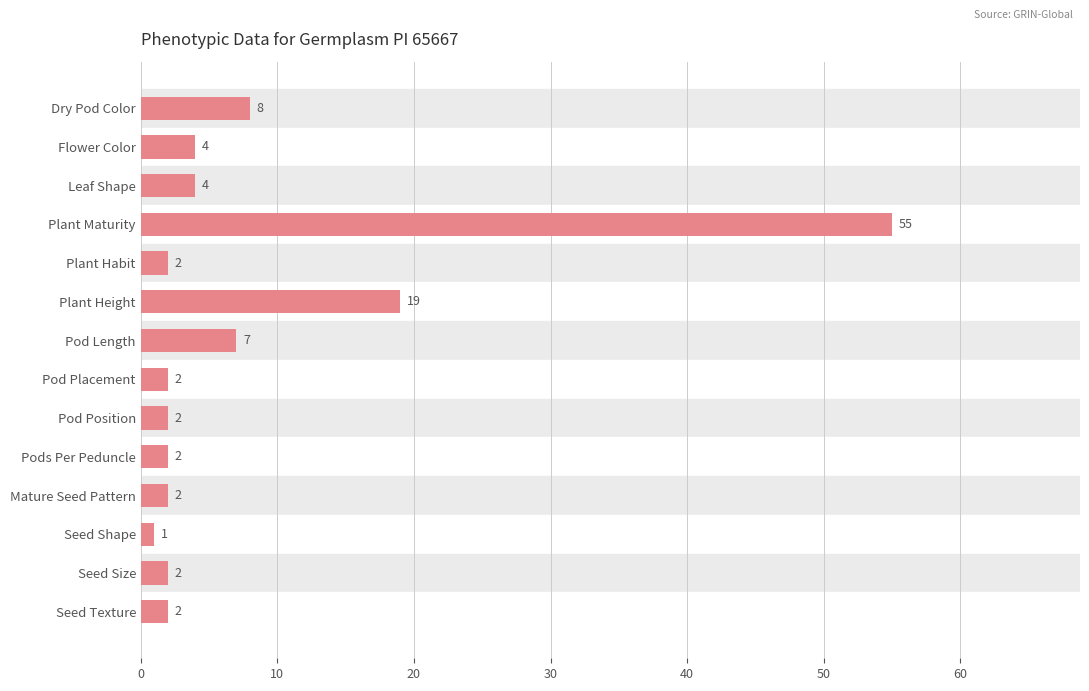

What is the average value?

8